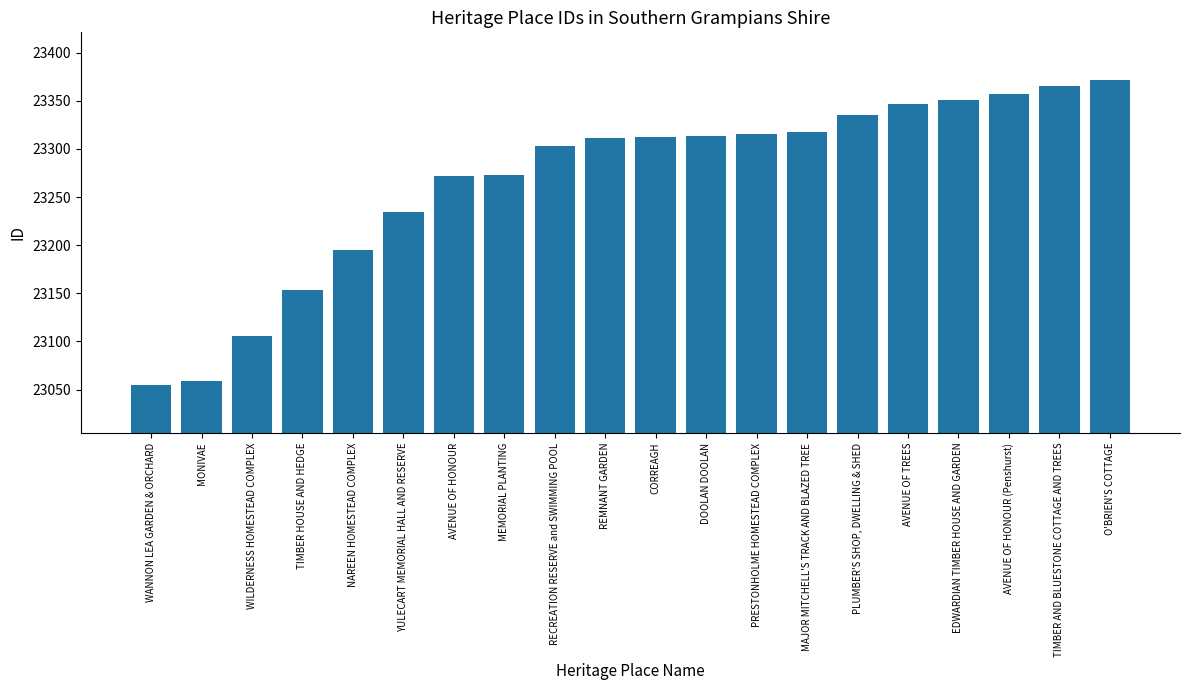

What position from the left is O'BRIEN'S COTTAGE?

20